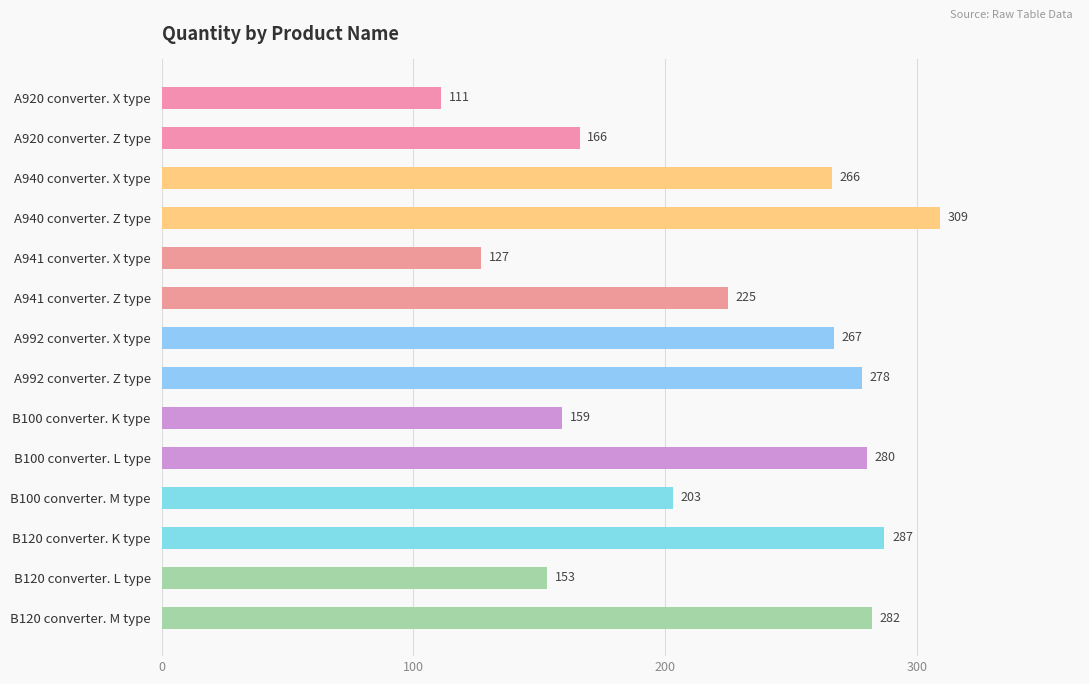

Between B100 converter. K type and B120 converter. L type, which is larger?

B100 converter. K type